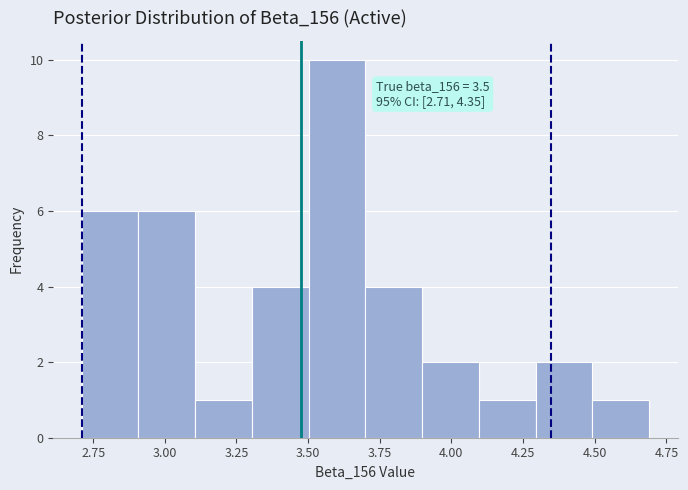

Around what value on the x-axis is the tallest bar? Give the approximate position of its centre, as read against the axis.

3.60